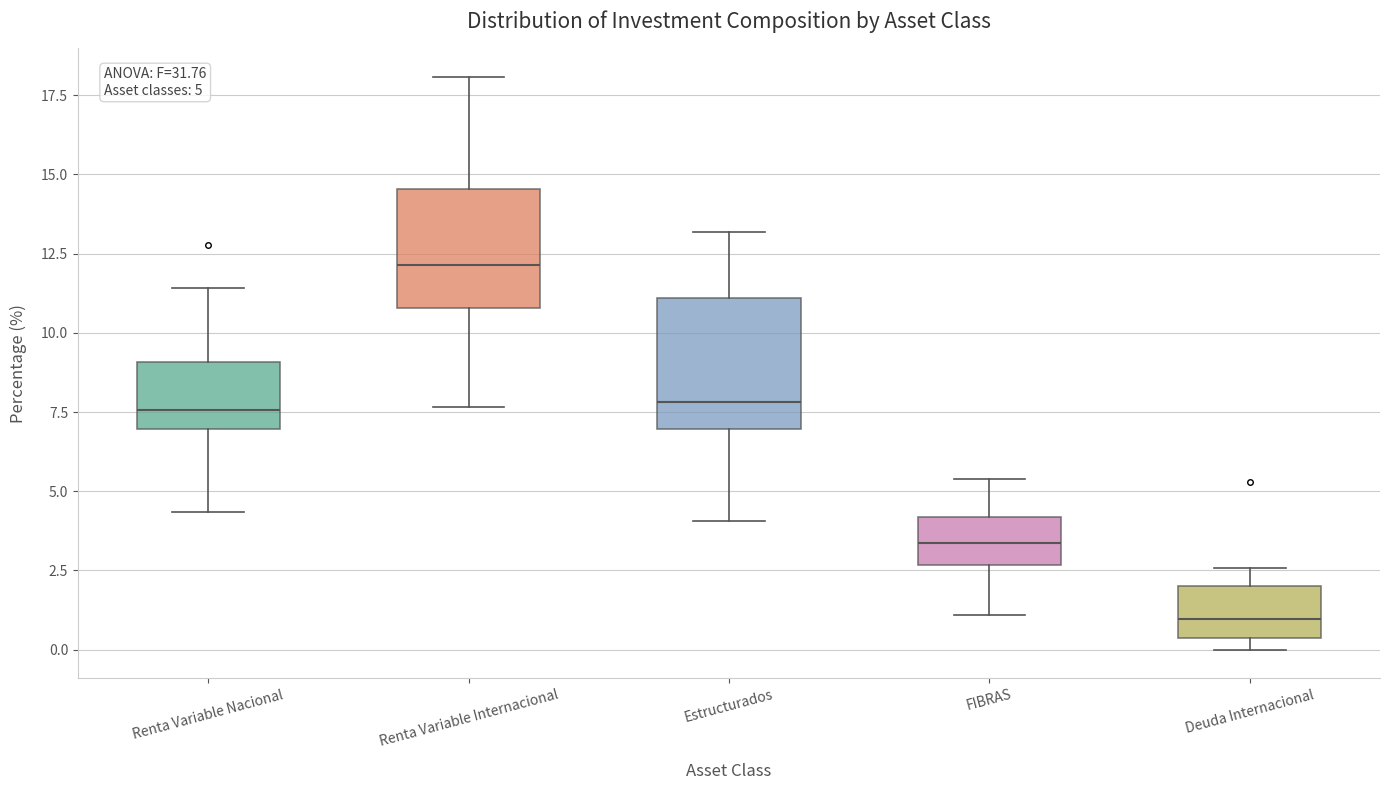

Which box has the highest median line?

Renta Variable Internacional